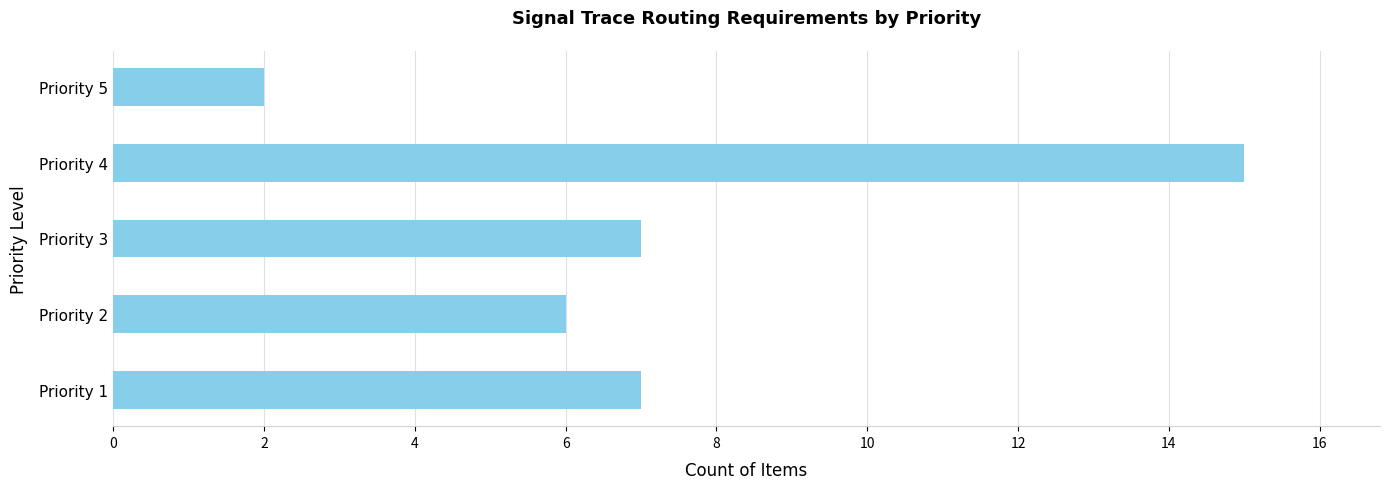

Approximately how many times larger is the value at Priority 5 compared to Priority 1?

0.3